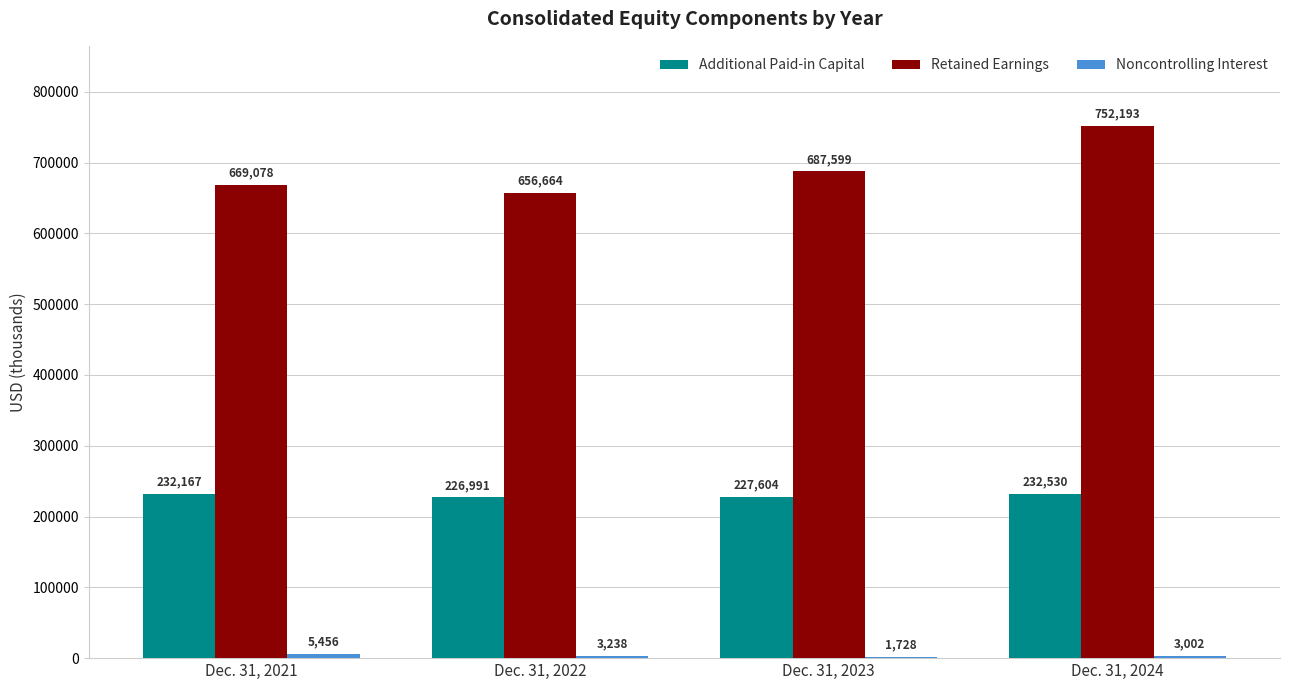

At which label is Retained Earnings closest to 704428?

Dec. 31, 2023